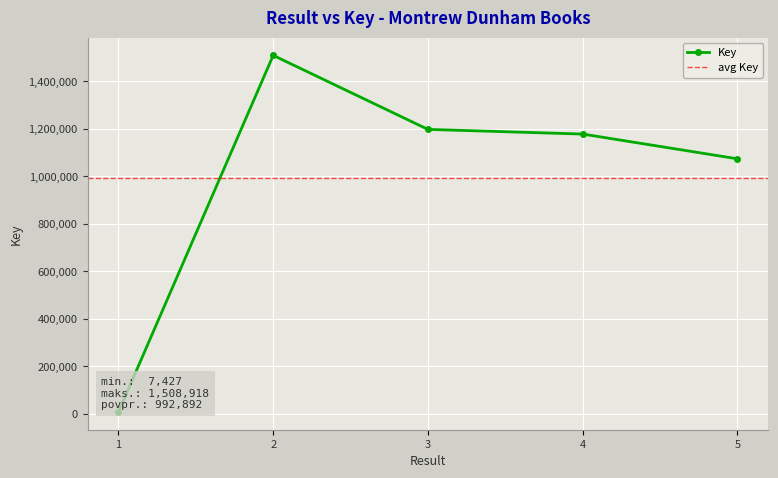

Where does the data first go above 1177539?

2